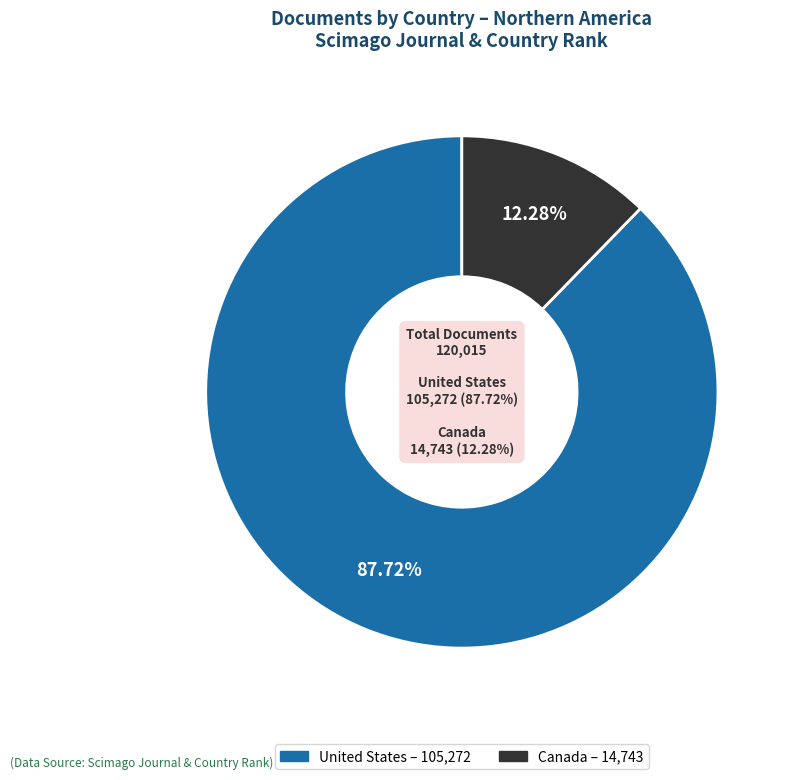

To the nearest percent, what portion does United States represent?

88%